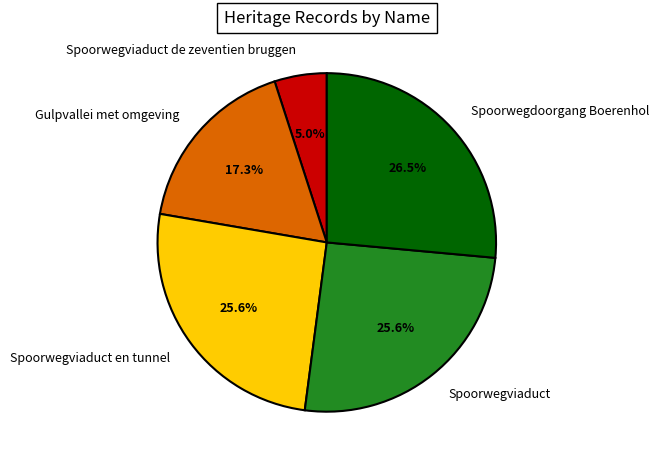

Count the number of slices in the pie.

5